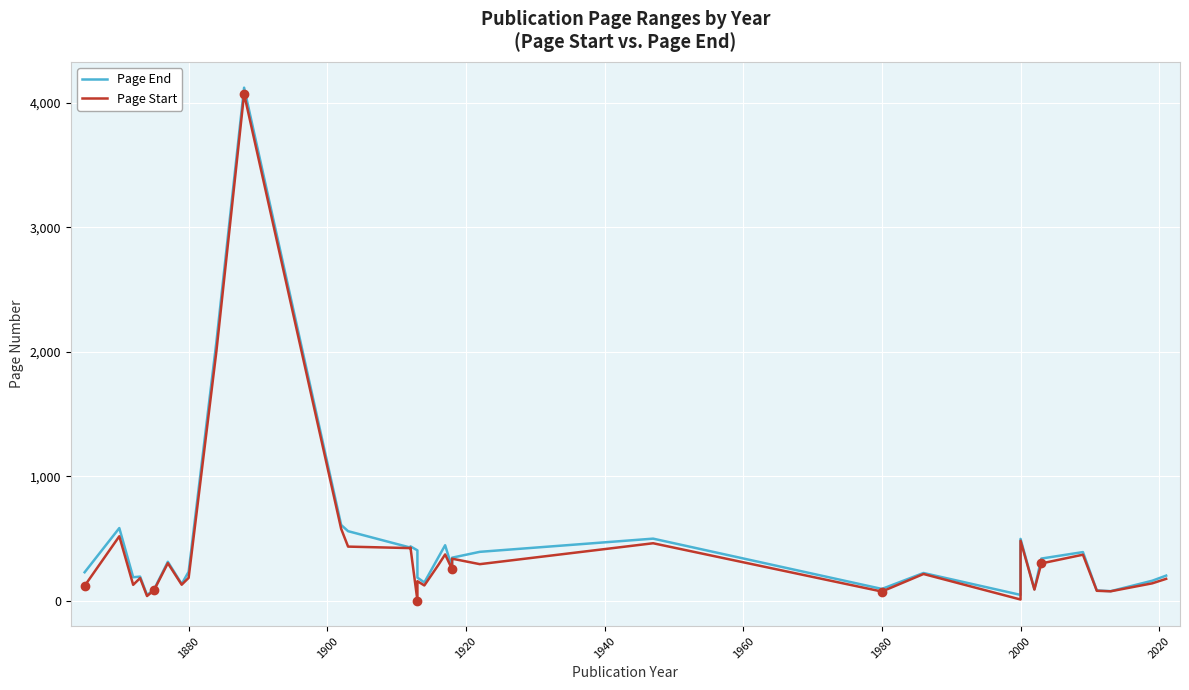

Is it true that Page End equals 654 at 19?

False